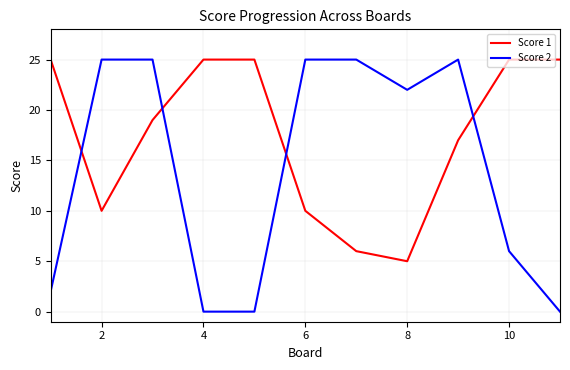

What is the sum of all Score 1 values?

192